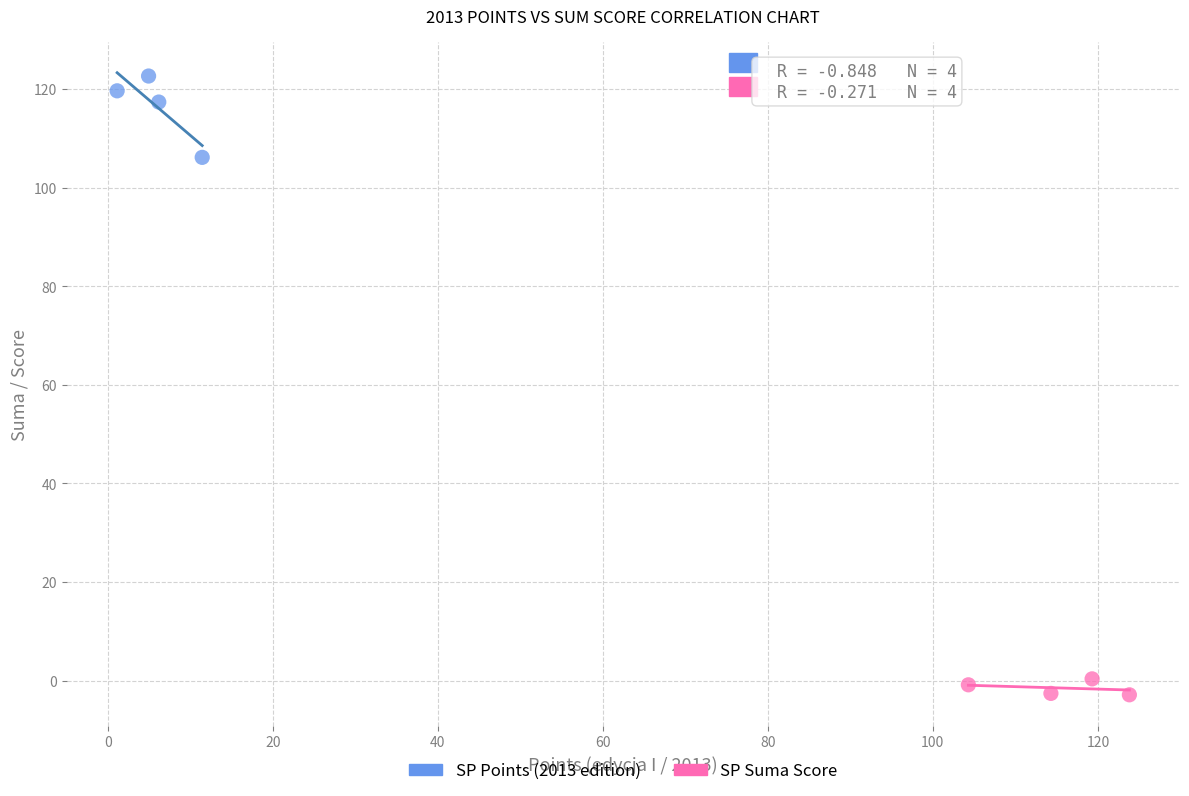

Which series contains the highest Y value?

SP Points (2013 edition)